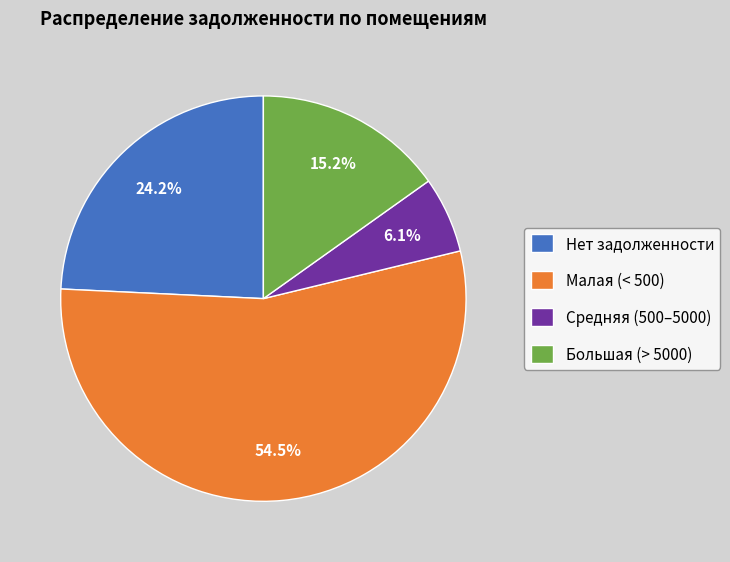

Which slice is the smallest?

Средняя (500–5000)